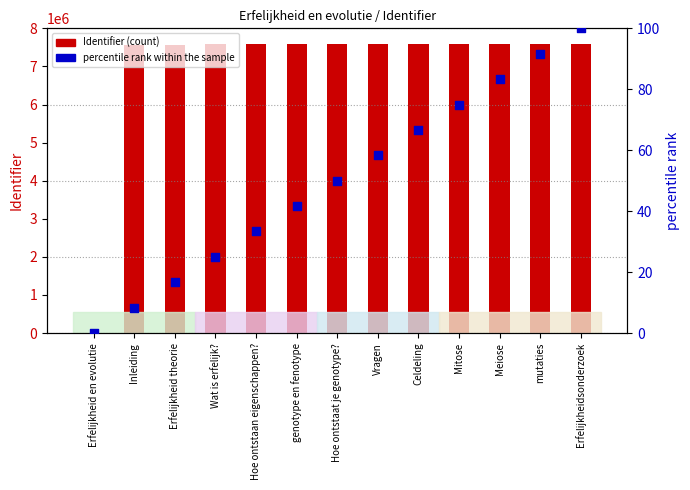

At how many categories does at least one series exceed 2002175?

12